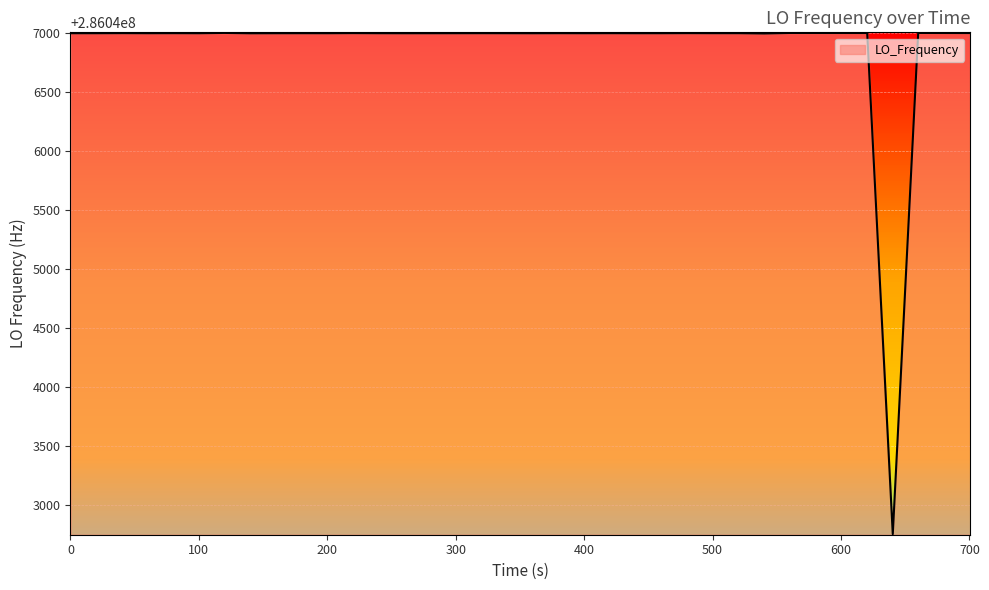

What is the difference between the maximum and minimum values?

4250.3